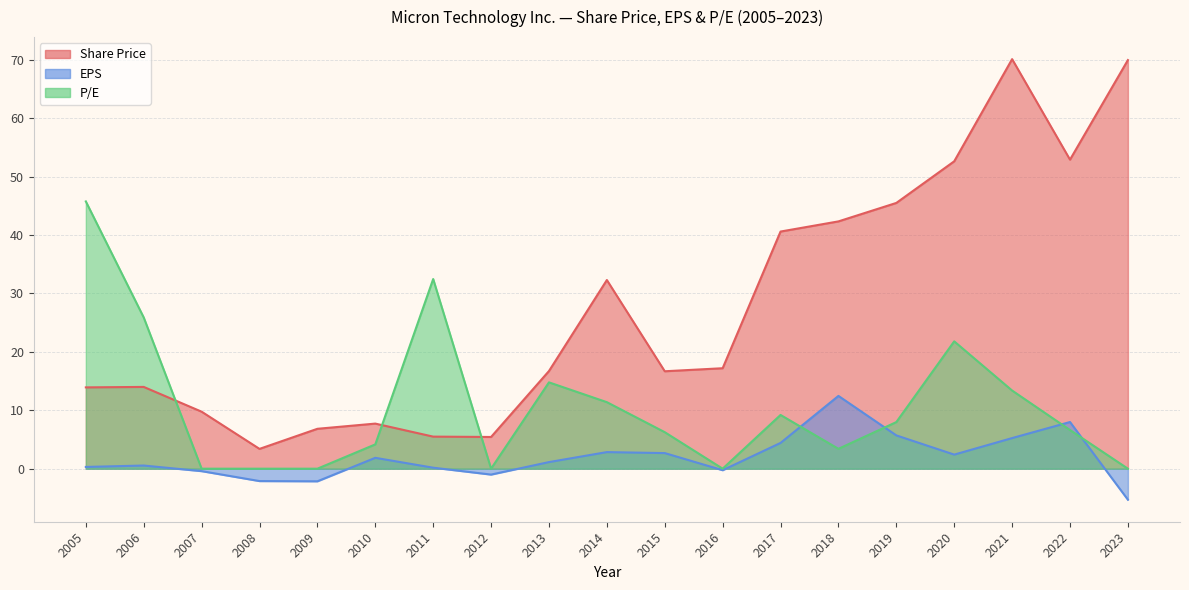

Rank the categories by P/E value from lowest to highest.

2007, 2008, 2009, 2012, 2016, 2023, 2018, 2010, 2015, 2022, 2019, 2017, 2014, 2021, 2013, 2020, 2006, 2011, 2005